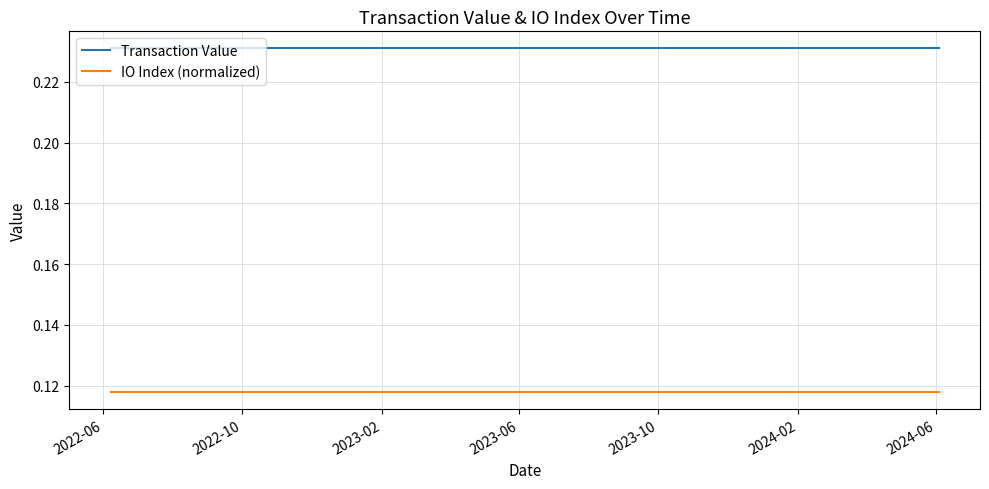

Which series has the largest total across all categories?

Transaction Value